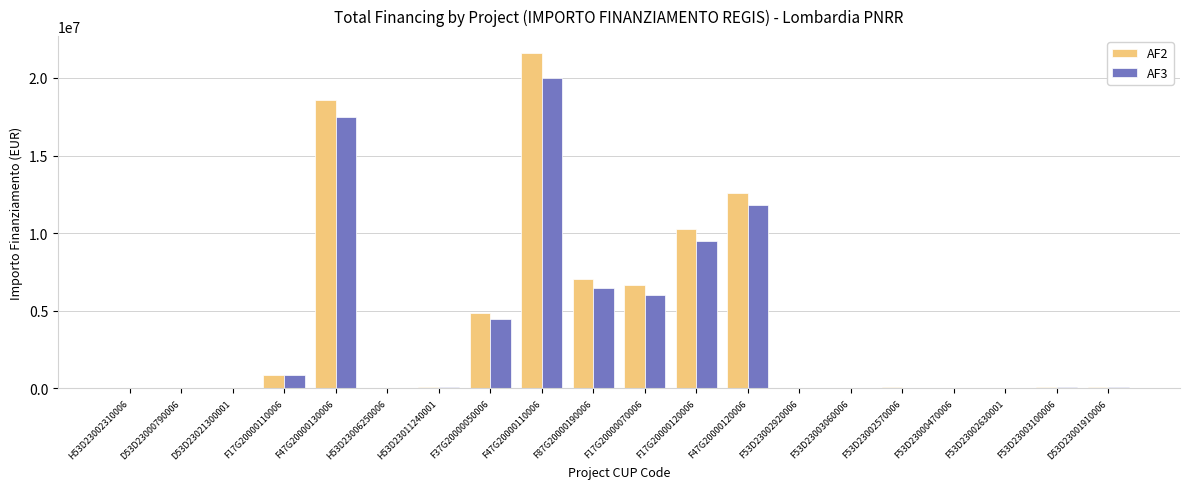

At which label does AF2 reach its peak?

F47G20000110006